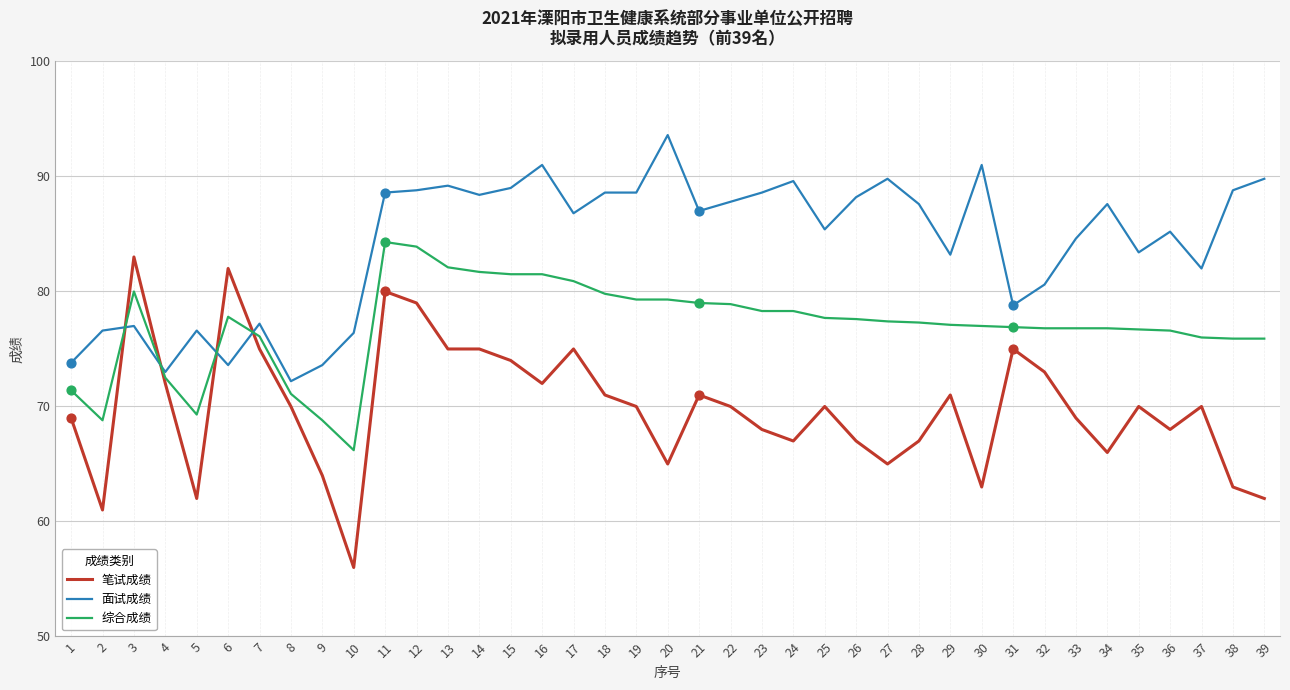

At how many categories does at least one series exceed 74?

35